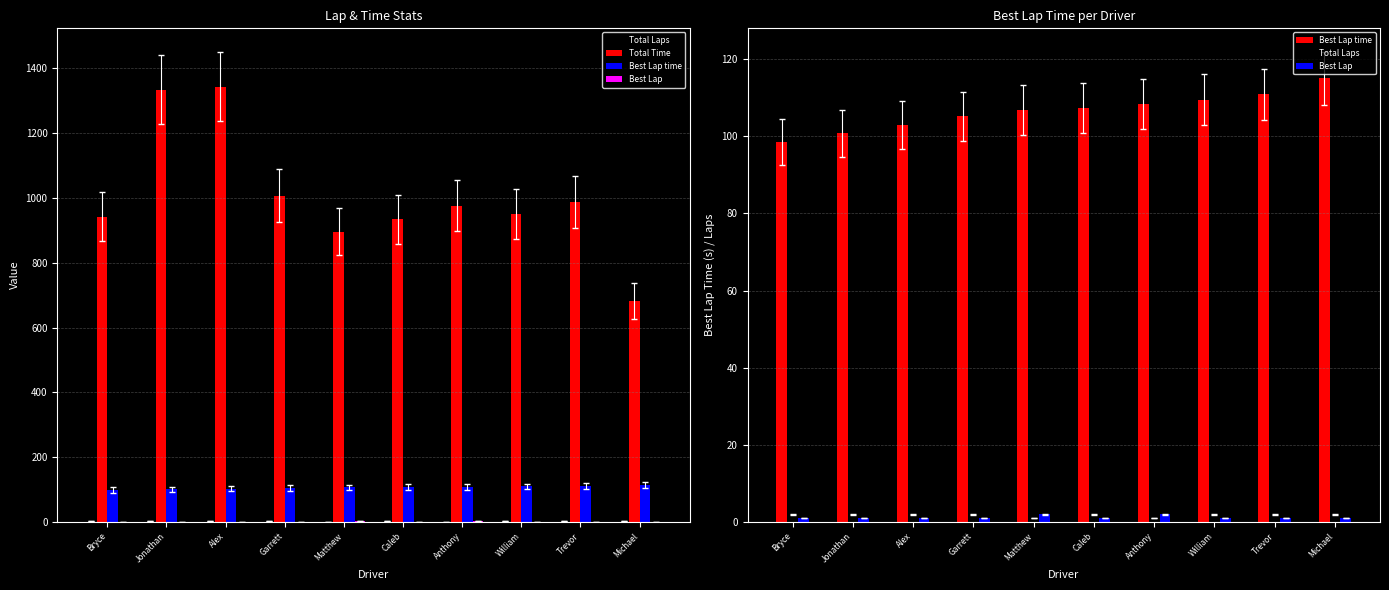

The Best Lap time series shows 23.0 at Caleb. True or false?

False